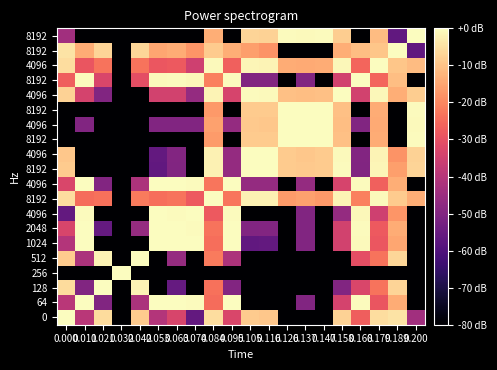

Count the number of data series in this chart.

20